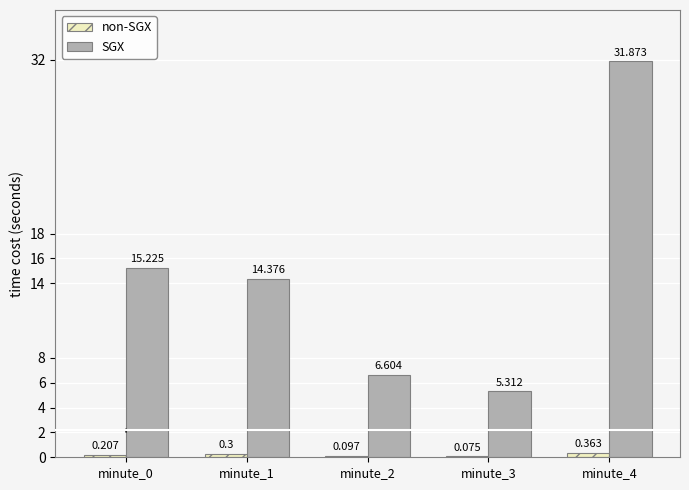

How many distinct data groups are displayed?

2